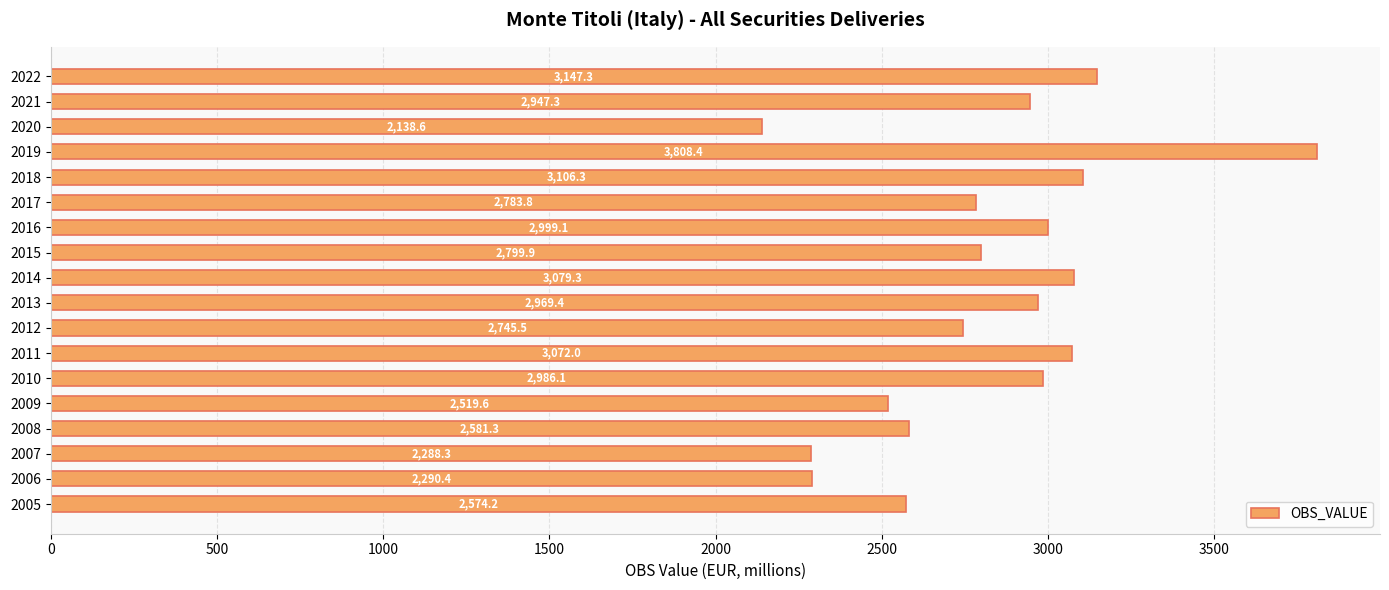

Reading bottom to top, what are all the values shown in this chart?

2574.2	2290.4	2288.3	2581.3	2519.6	2986.1	3072.0	2745.5	2969.4	3079.3	2799.9	2999.1	2783.8	3106.3	3808.4	2138.6	2947.3	3147.3